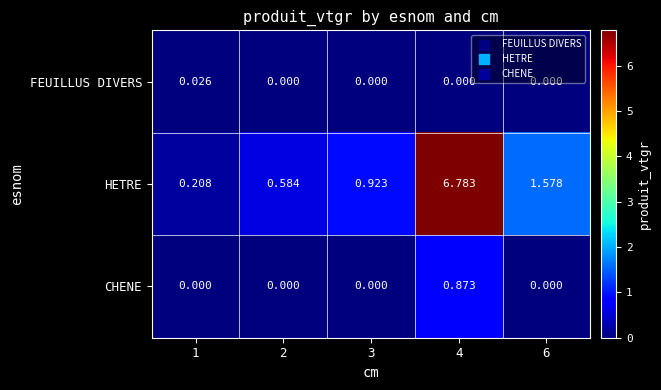

List the series in order of their peak value, highest first.

HETRE, CHENE, FEUILLUS DIVERS